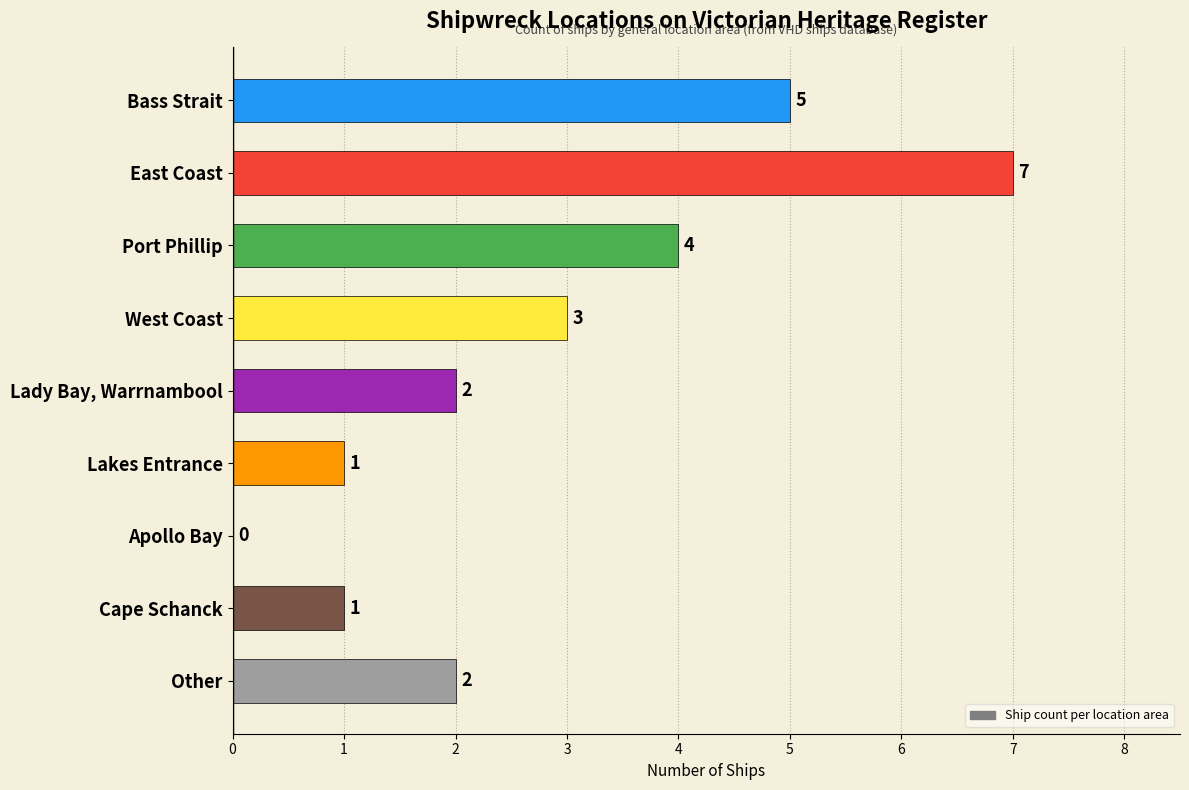

What is the sum of all values?

25